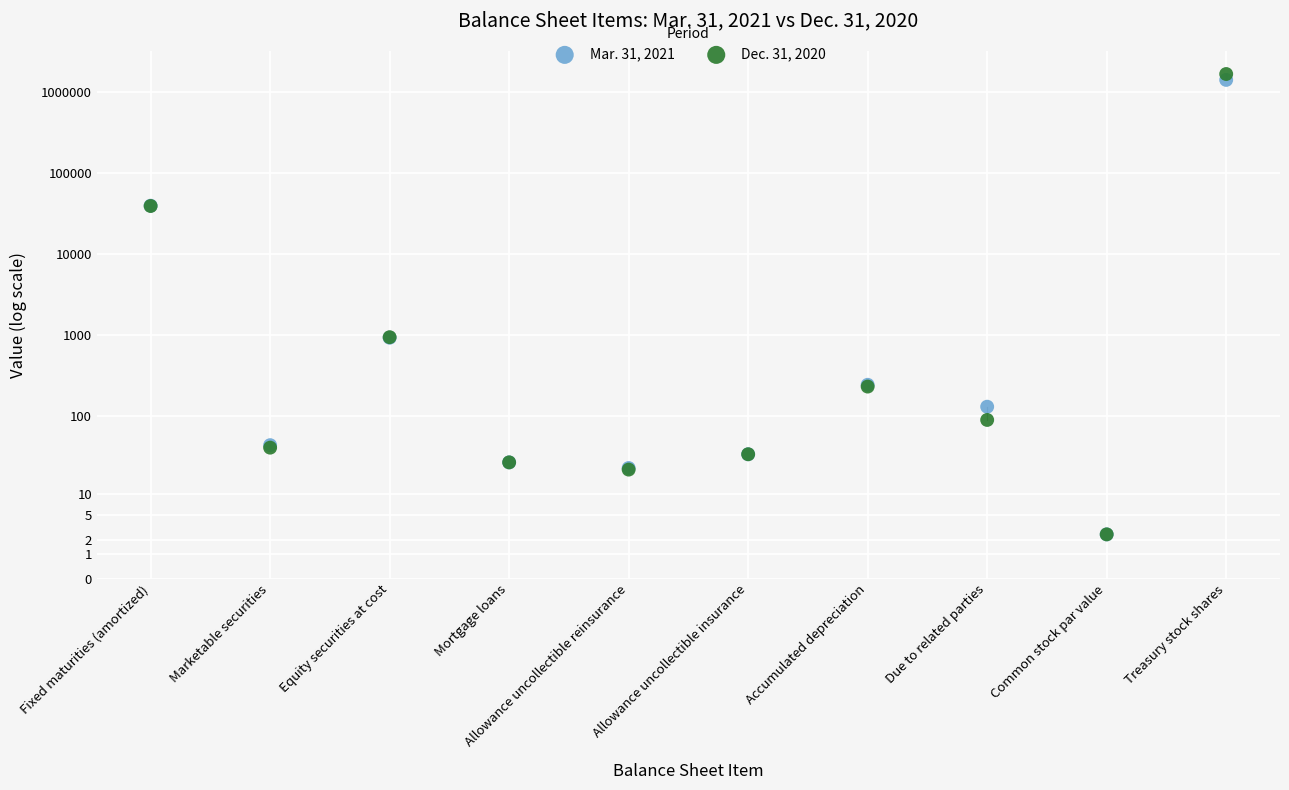

Which series has the largest Y range (max minus min)?

Dec. 31, 2020